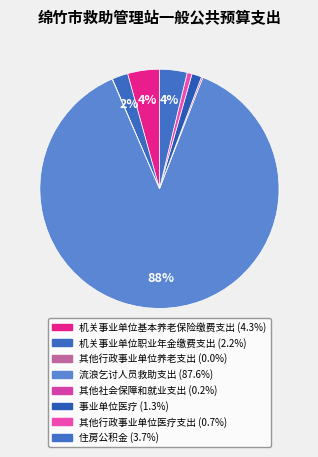

Which slice is the smallest?

其他行政事业单位养老支出